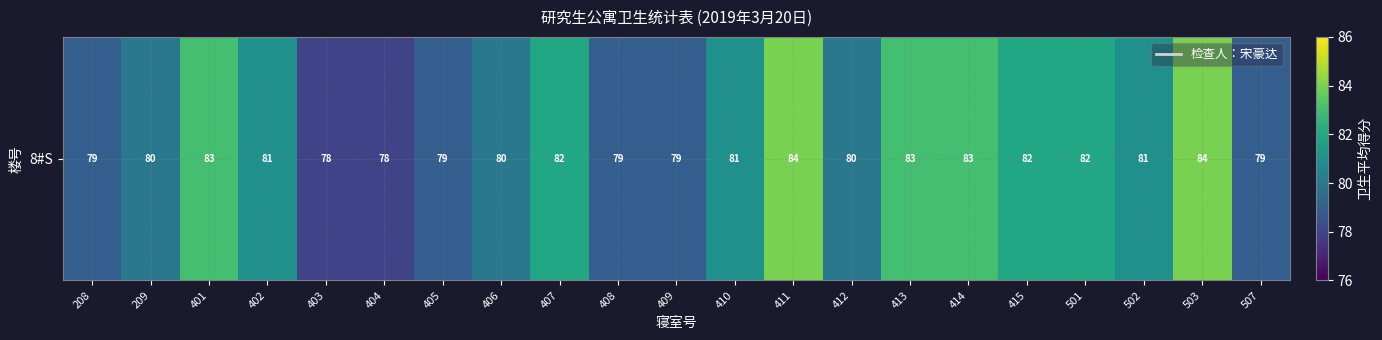

What is the sum of all values?

1697